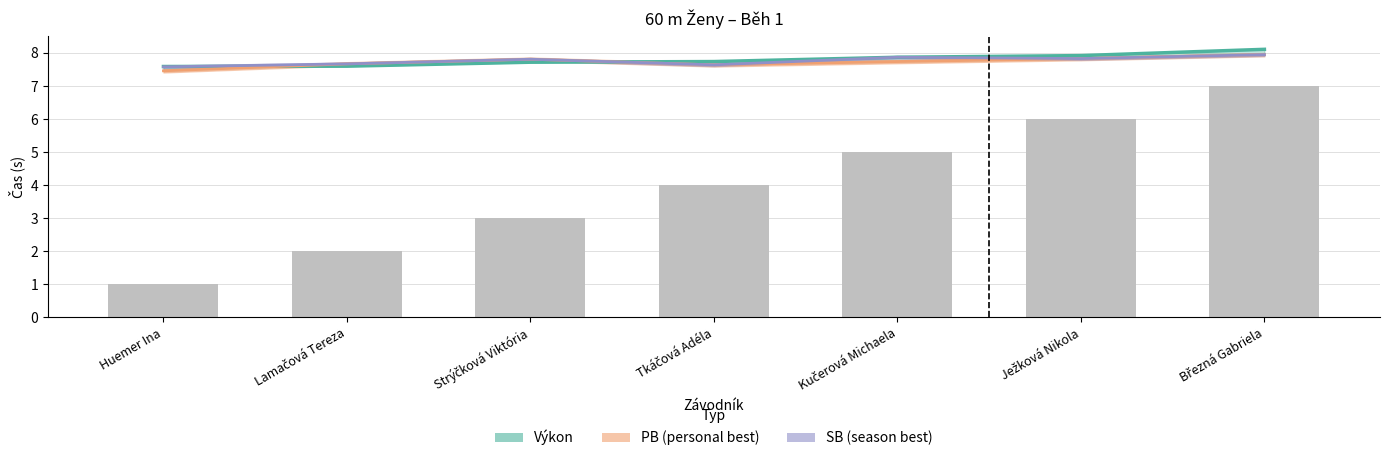

What is the average value of the PB series?

7.7